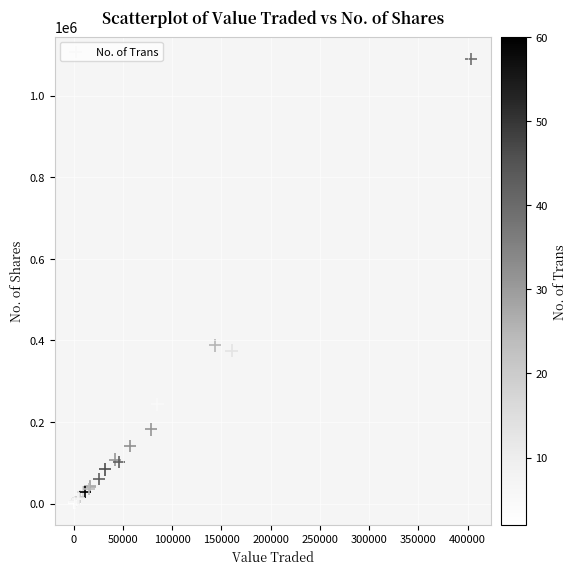

What Y value in the scatter plot is closest to 546050?

387975